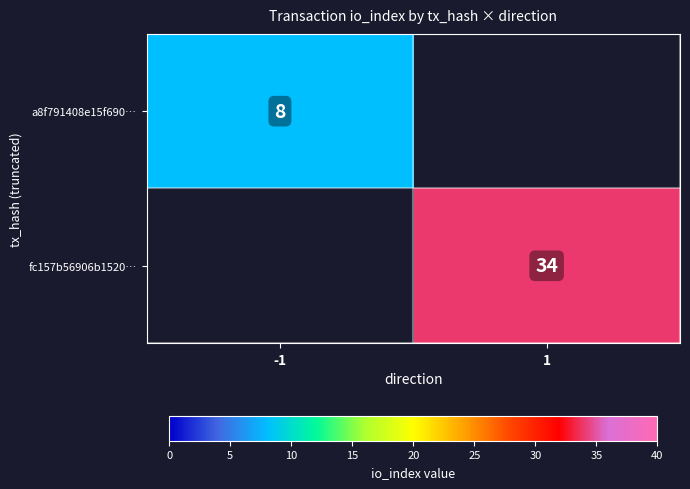

Is it true that fc157b56906b1520… equals 21 at 1?

False